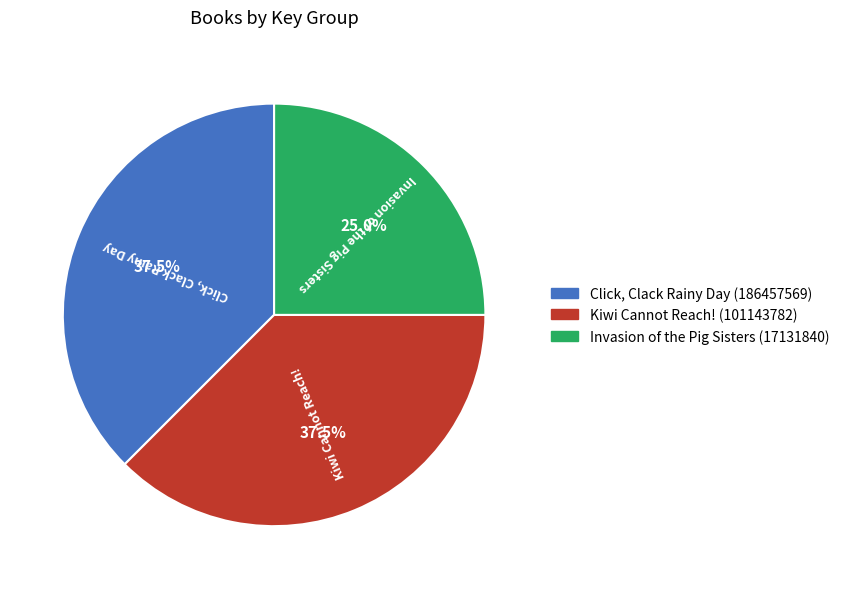

Is Click, Clack Rainy Day (186457569) the majority of the pie?

No